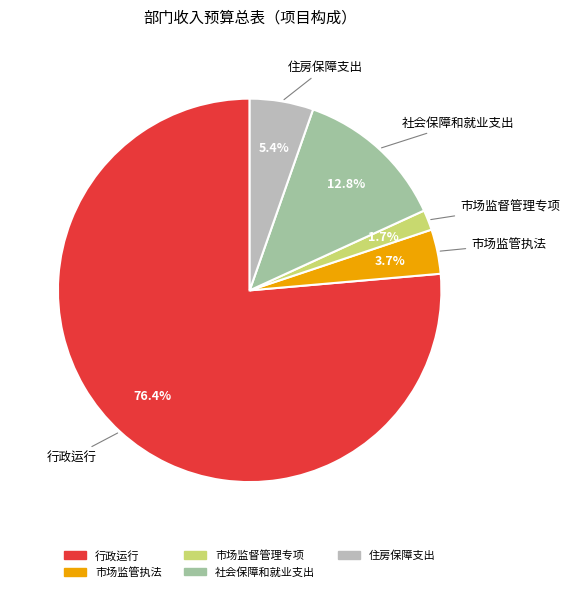

Between 市场监管执法 and 行政运行, which is larger?

行政运行